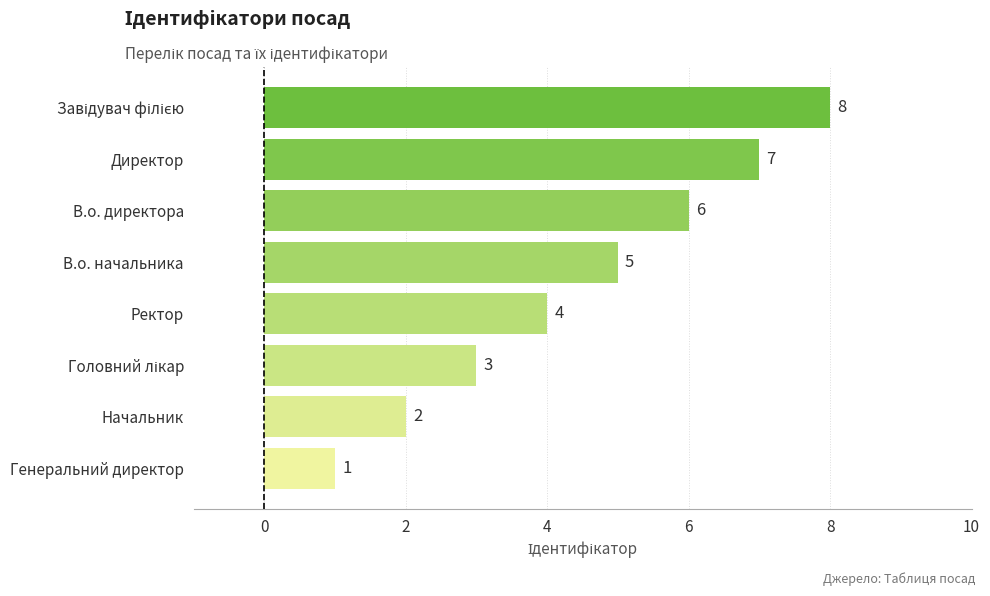

Count the values in the range 3 to 7.

5